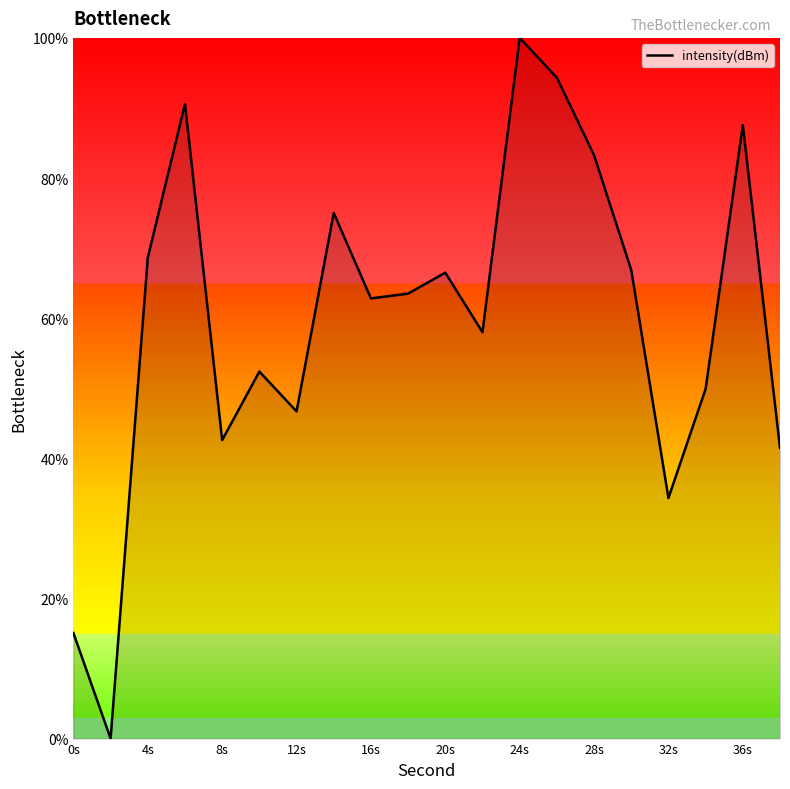

What is the difference between the maximum and minimum values?

100.0